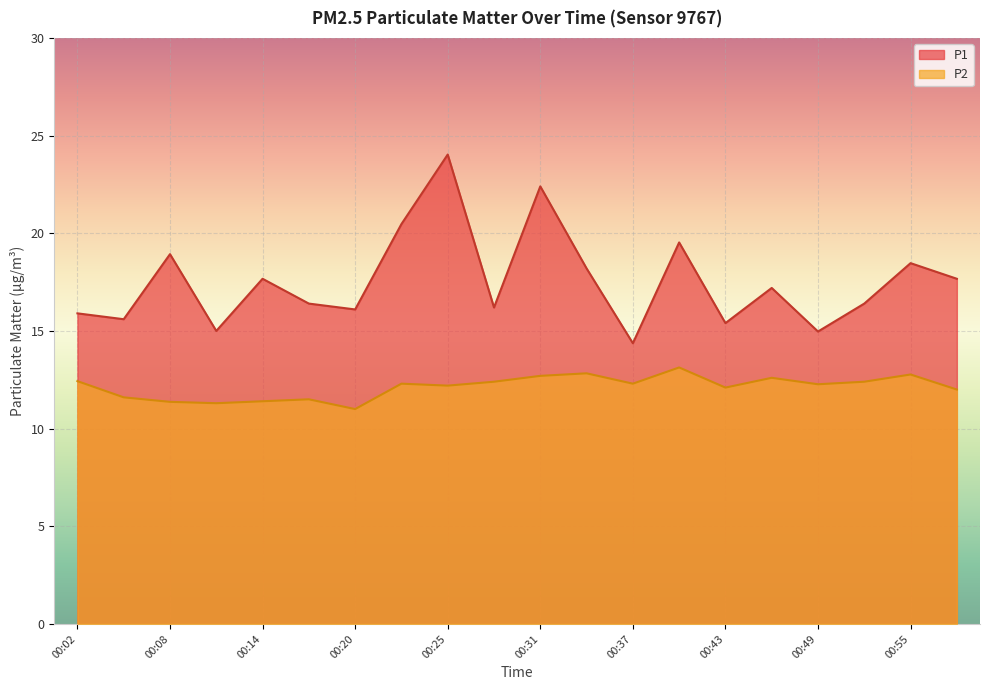

True or false: P1 and P2 cross at least once.

False